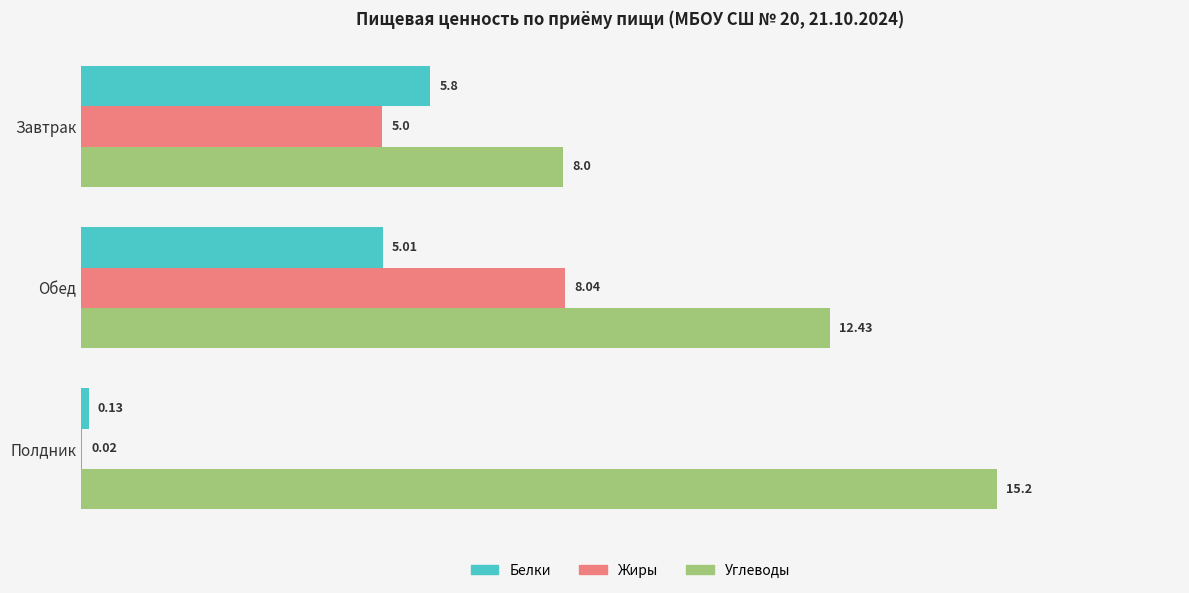

Which category has the highest value in the Углеводы series?

Полдник